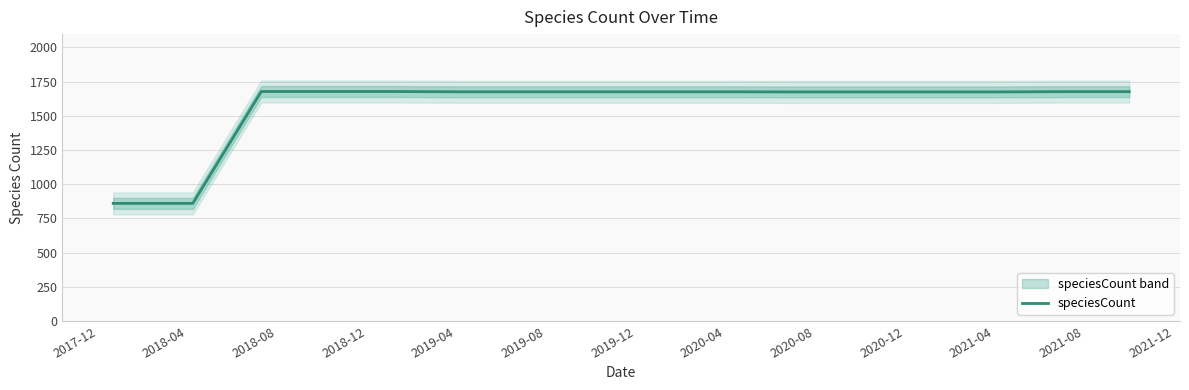

What is the maximum value for speciesCount?

1677